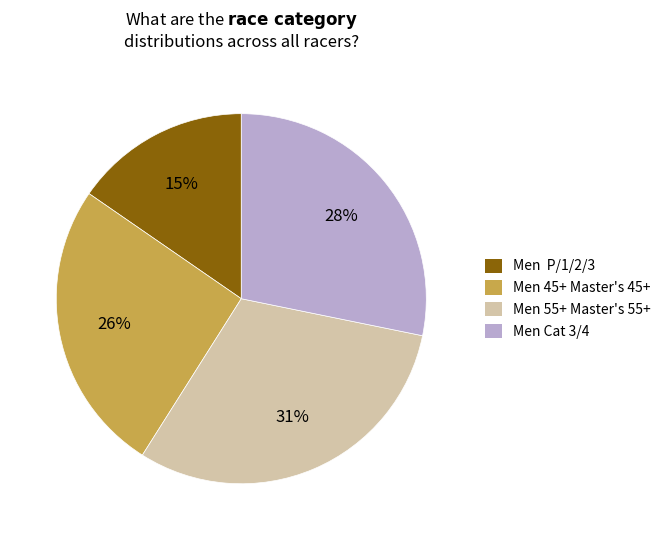

To the nearest percent, what is the average slice percentage?

25%